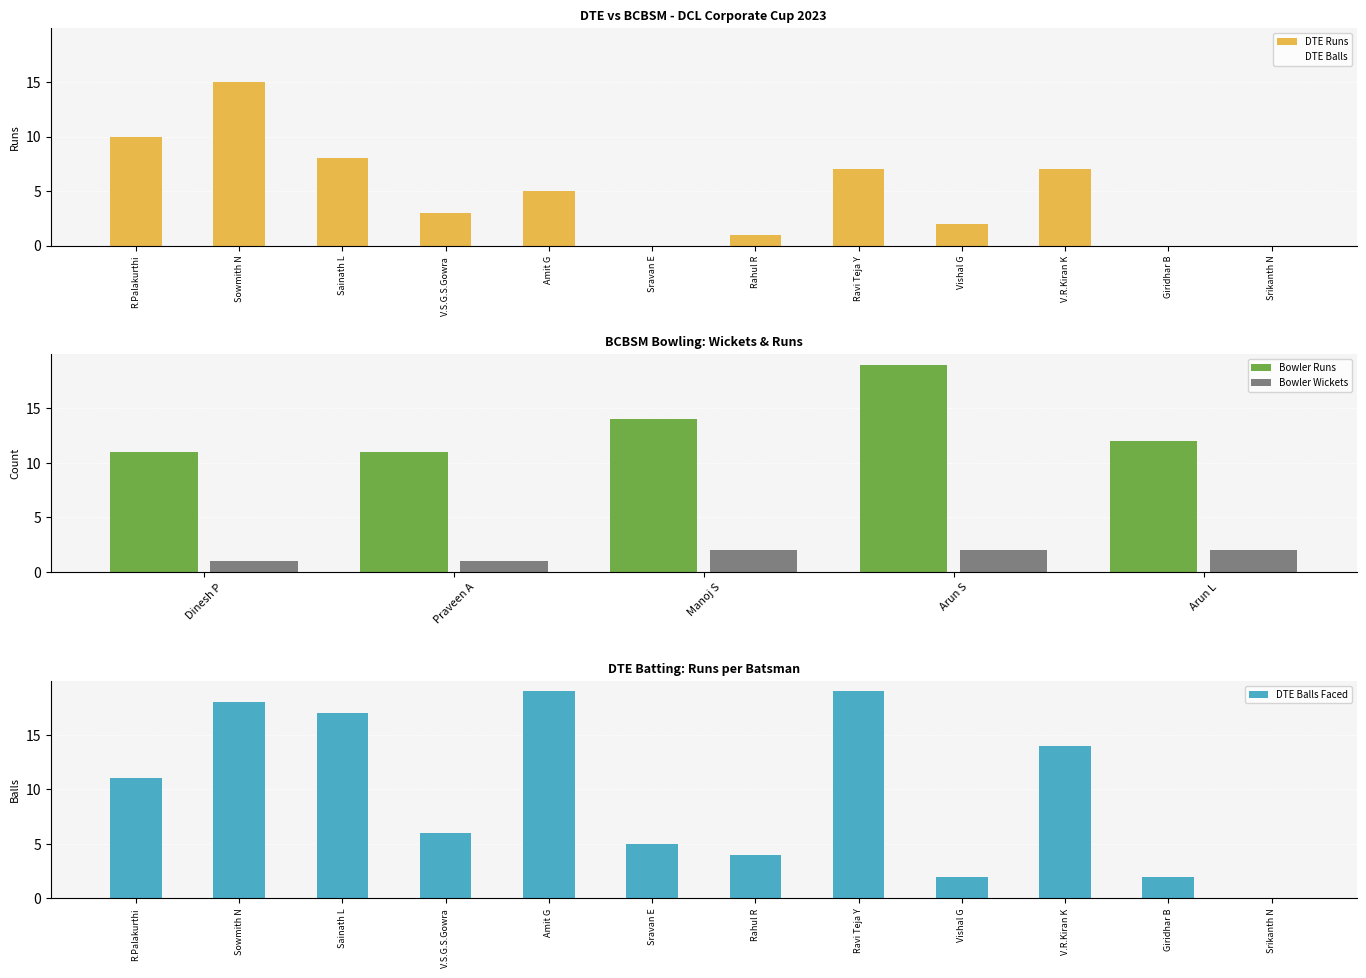

Which category has the highest value across all series?

Sowmith N